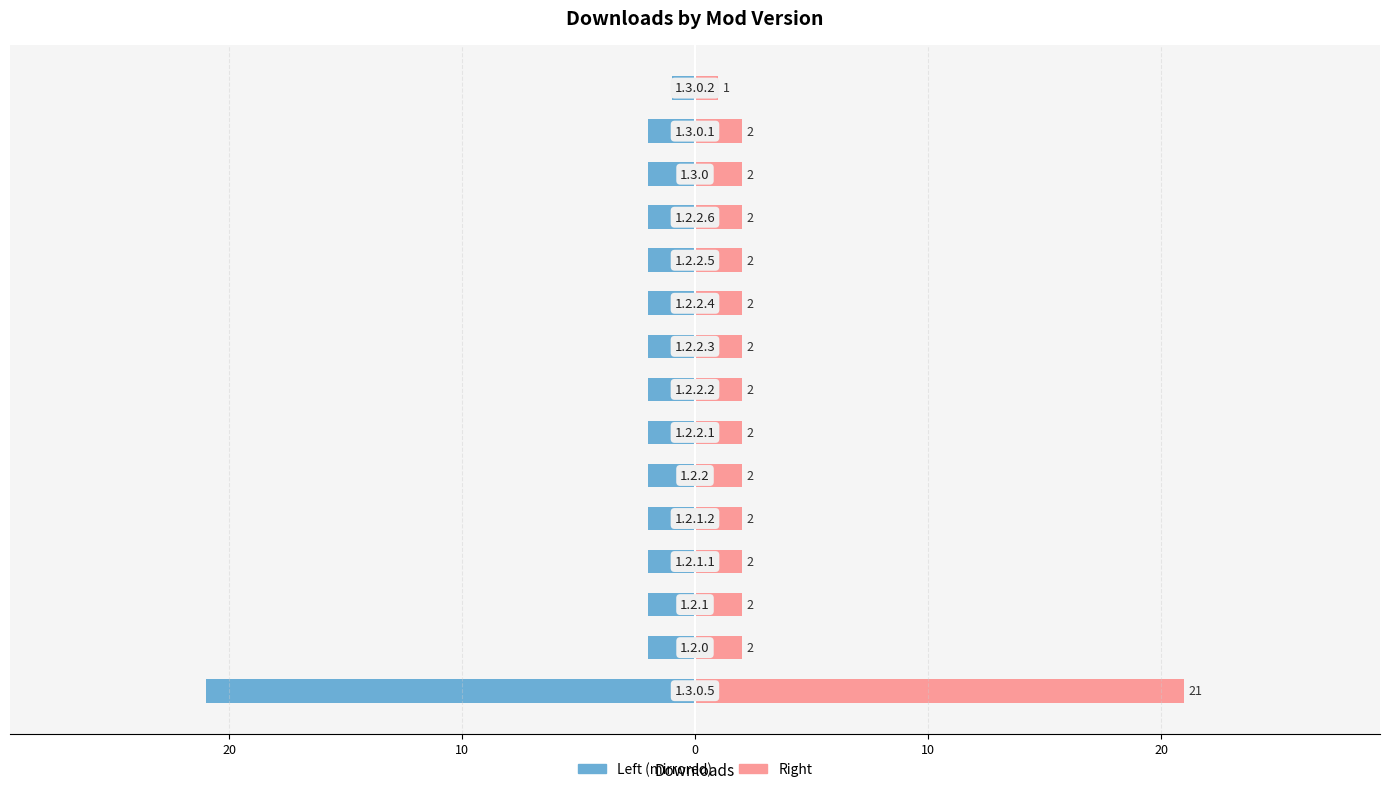

At how many categories does at least one series exceed 1?

14